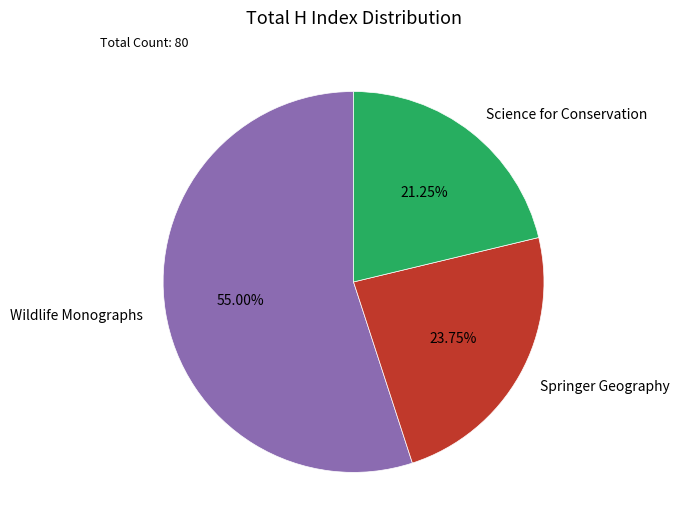

What percentage is NOT represented by Springer Geography?

76.2%